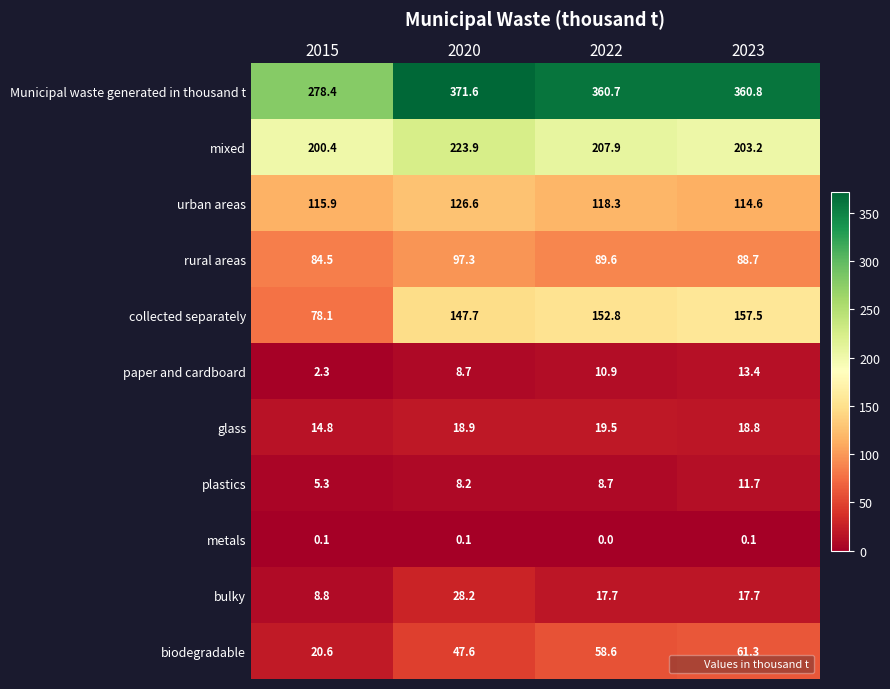

What is the sum of all glass values?

72.0